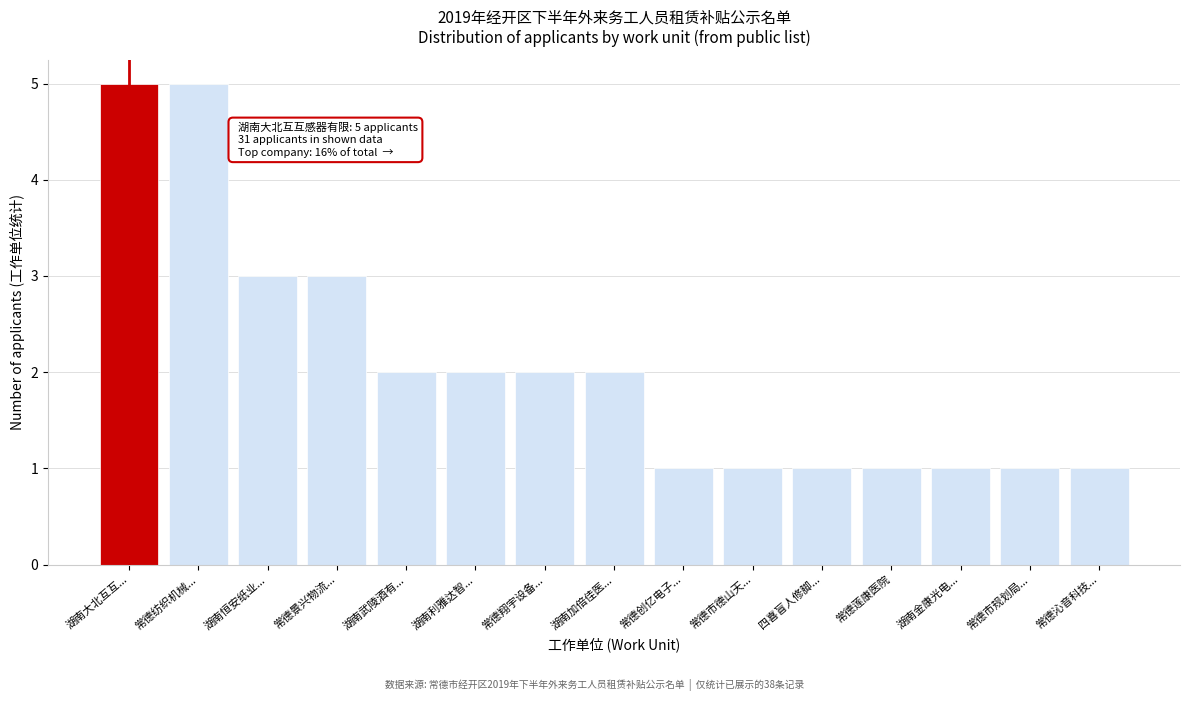

Reading left to right, extract all data points from this chart.

5	5	3	3	2	2	2	2	1	1	1	1	1	1	1